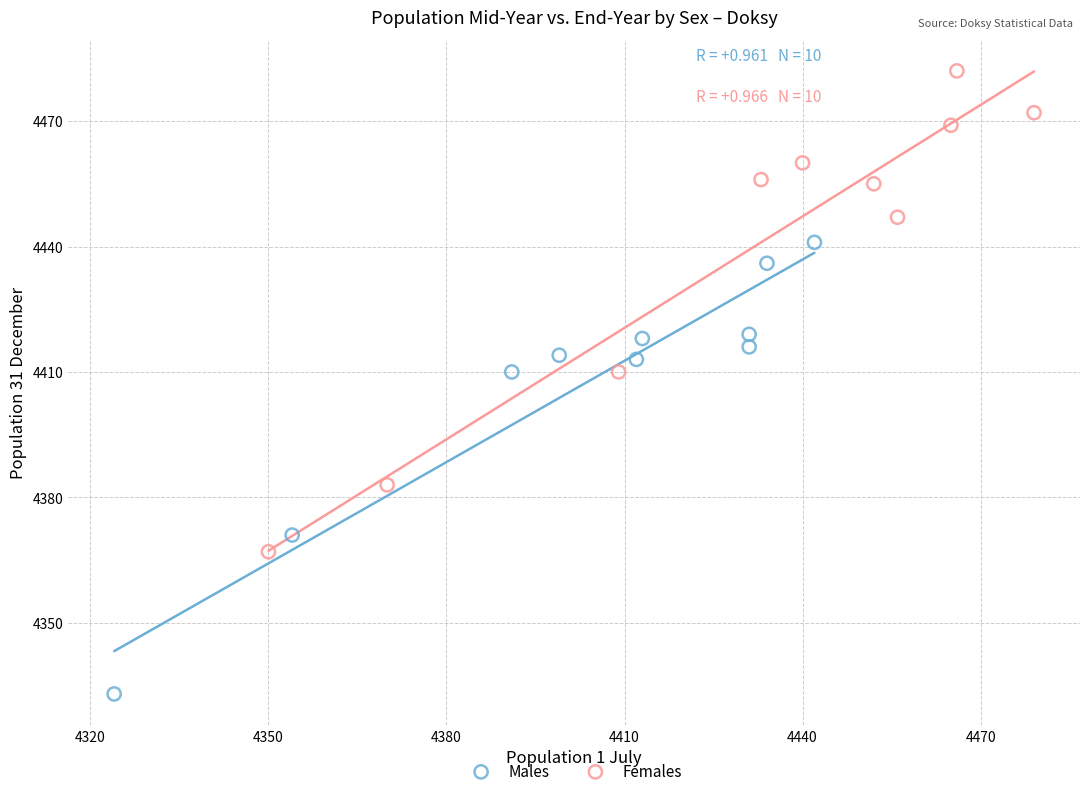

Which series contains the highest Y value?

Females